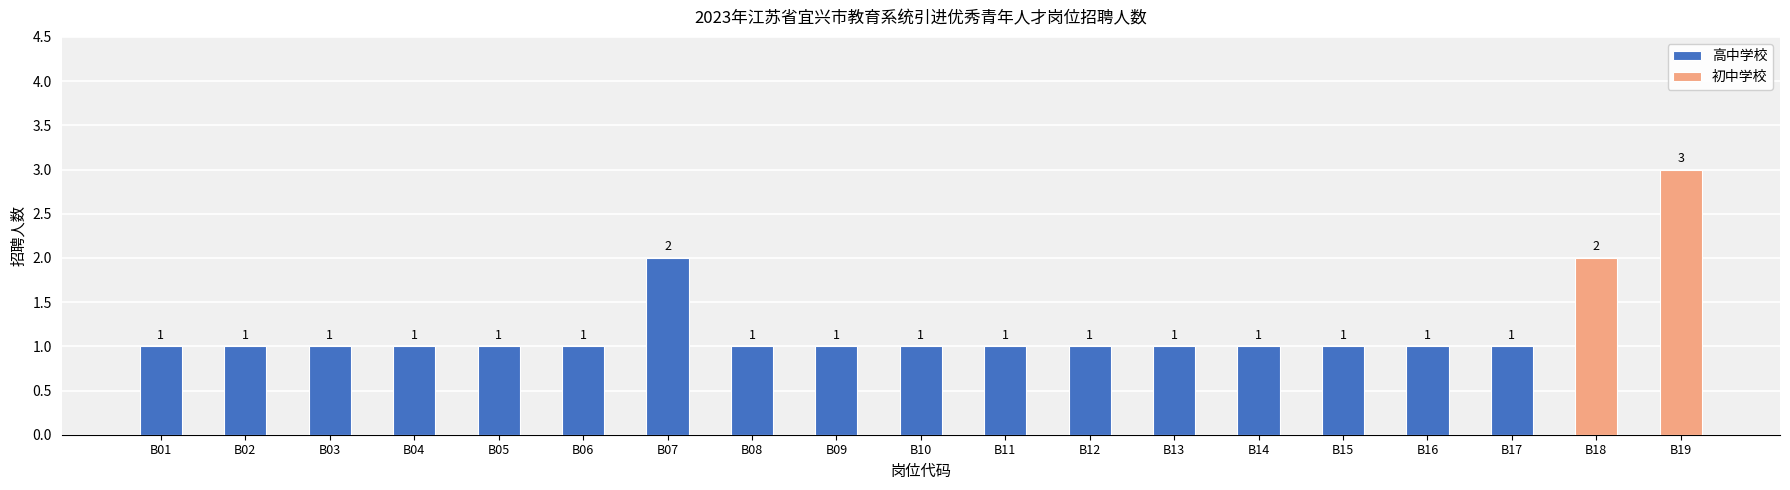

List the labels in order of value, smallest first.

B01, B02, B03, B04, B05, B06, B08, B09, B10, B11, B12, B13, B14, B15, B16, B17, B07, B18, B19